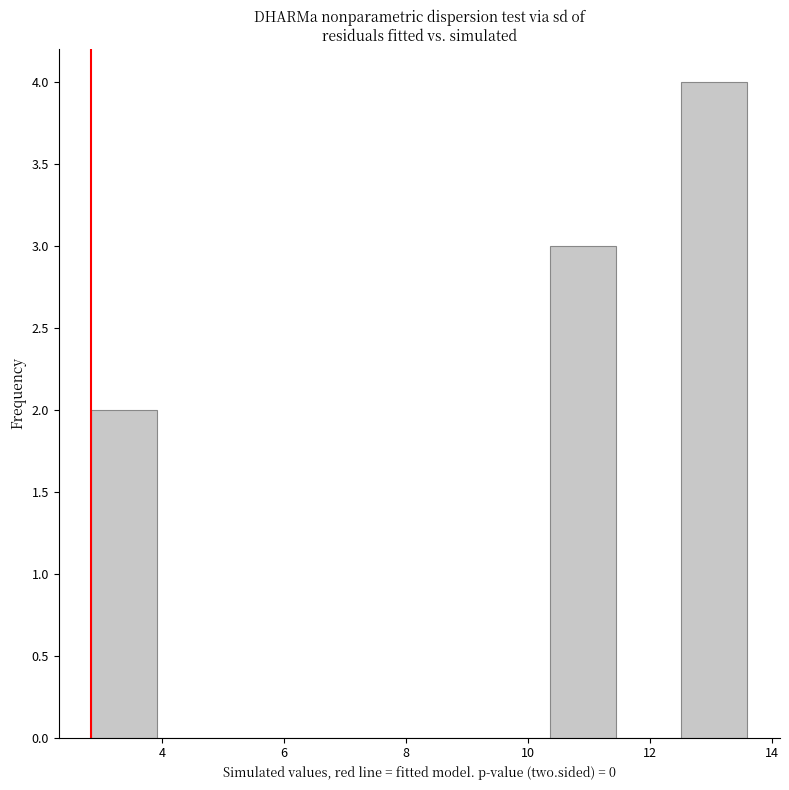

Reading left to right, transcribe this chart: for each bar, give the range it covers on the x-axis and its height. Neither the bar edges nor the heights are printed on the chart, so give them approximately, as read against the axes.

2.8 to 4.0: 2
4.0 to 5.0: 0
5.0 to 6.0: 0
6.0 to 7.2: 0
7.2 to 8.2: 0
8.2 to 9.2: 0
9.2 to 10.4: 0
10.4 to 11.4: 3
11.4 to 12.6: 0
12.6 to 13.6: 4